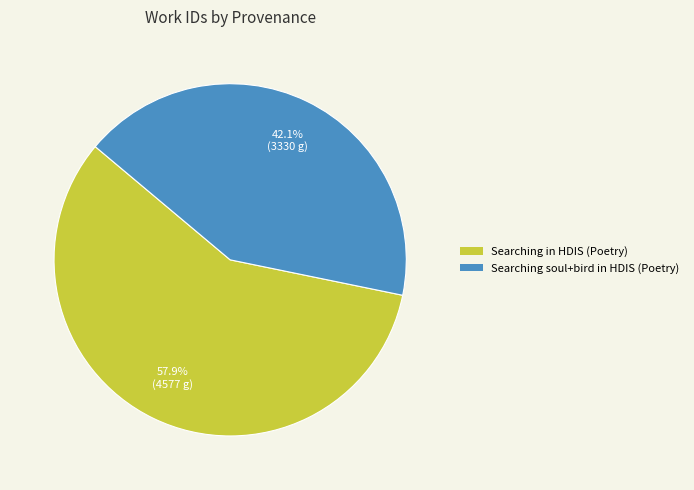

Does any single category account for the majority?

Yes